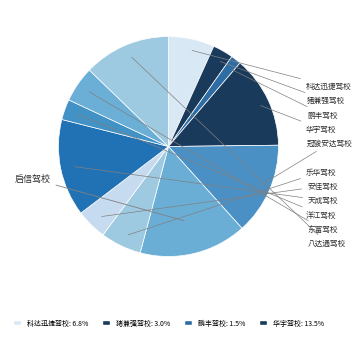

What percentage is NOT represented by 冠骏安达驾校?

86.5%